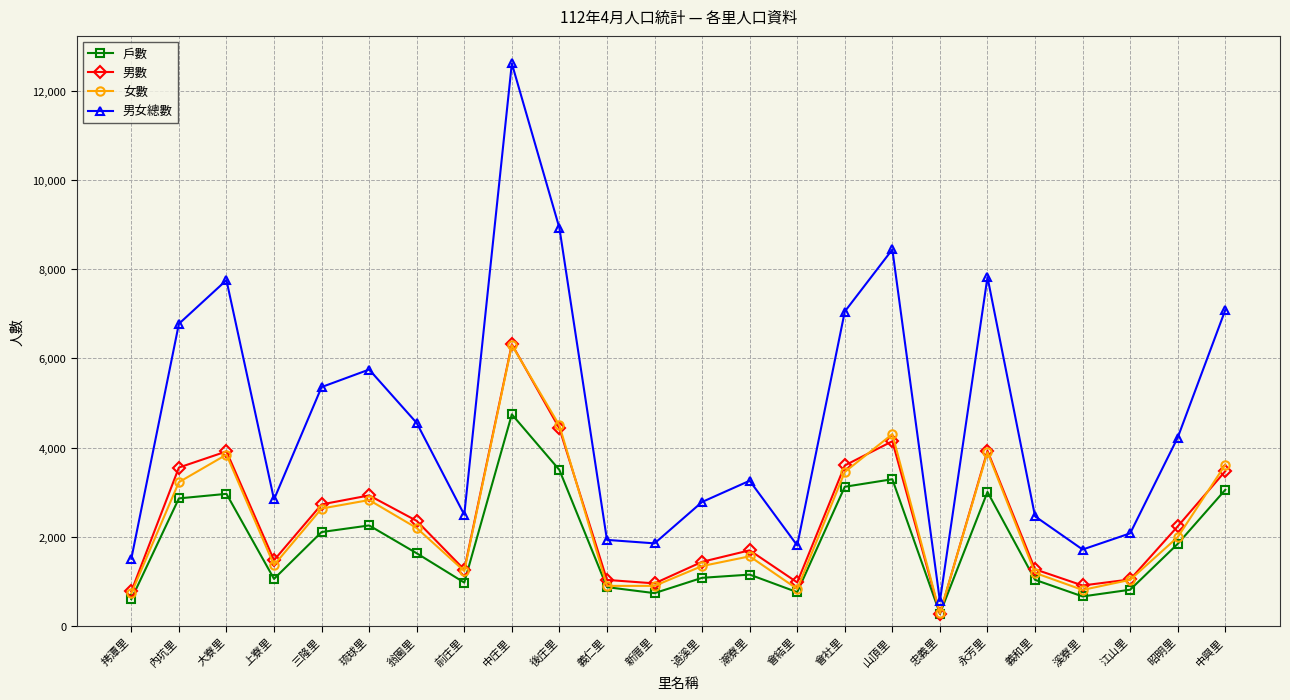

Read the 男女總數 value at 琉球里.

5752